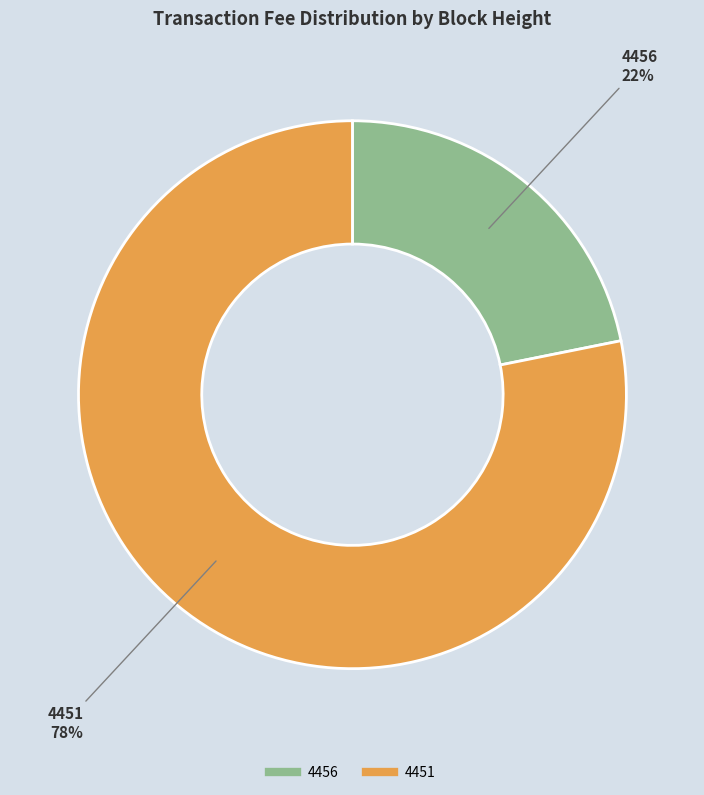

Is there a majority slice in this chart?

Yes